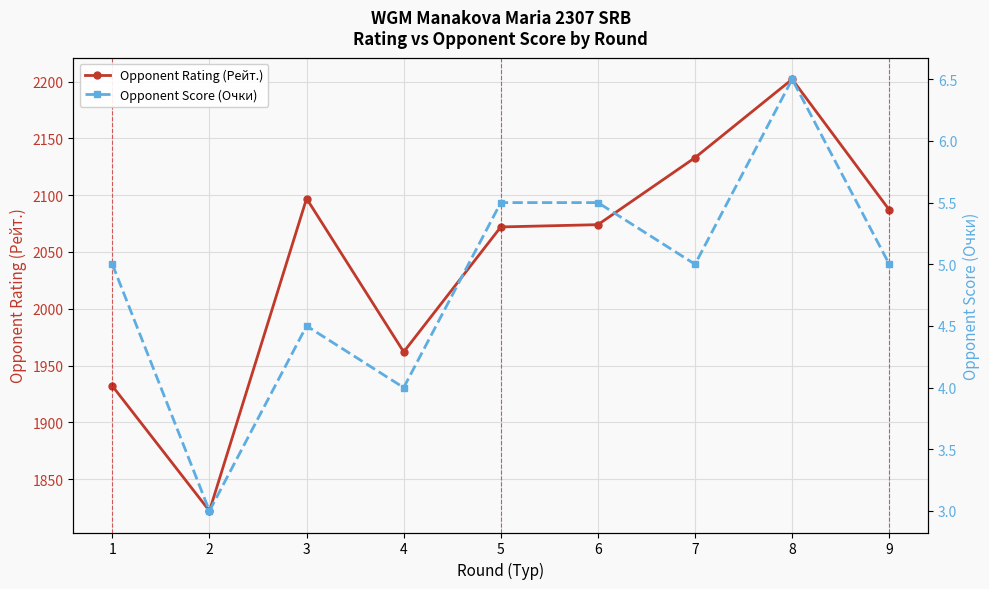

Which series has the largest range (max minus min)?

Opponent Rating (Рейт.)